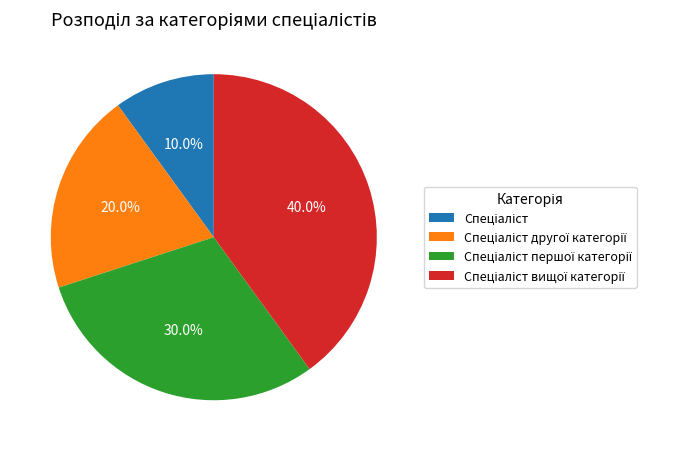

Does any single category account for the majority?

No